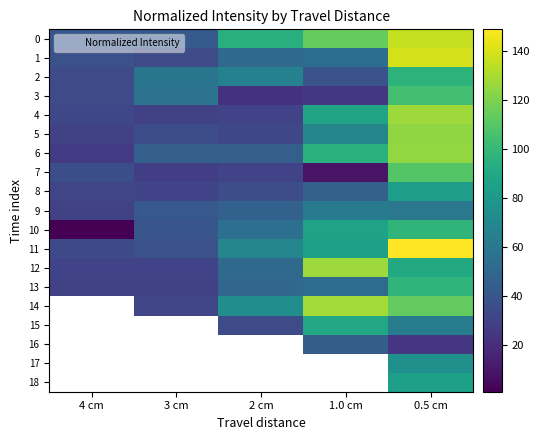

At which label does 11 reach its peak?

0.5 cm